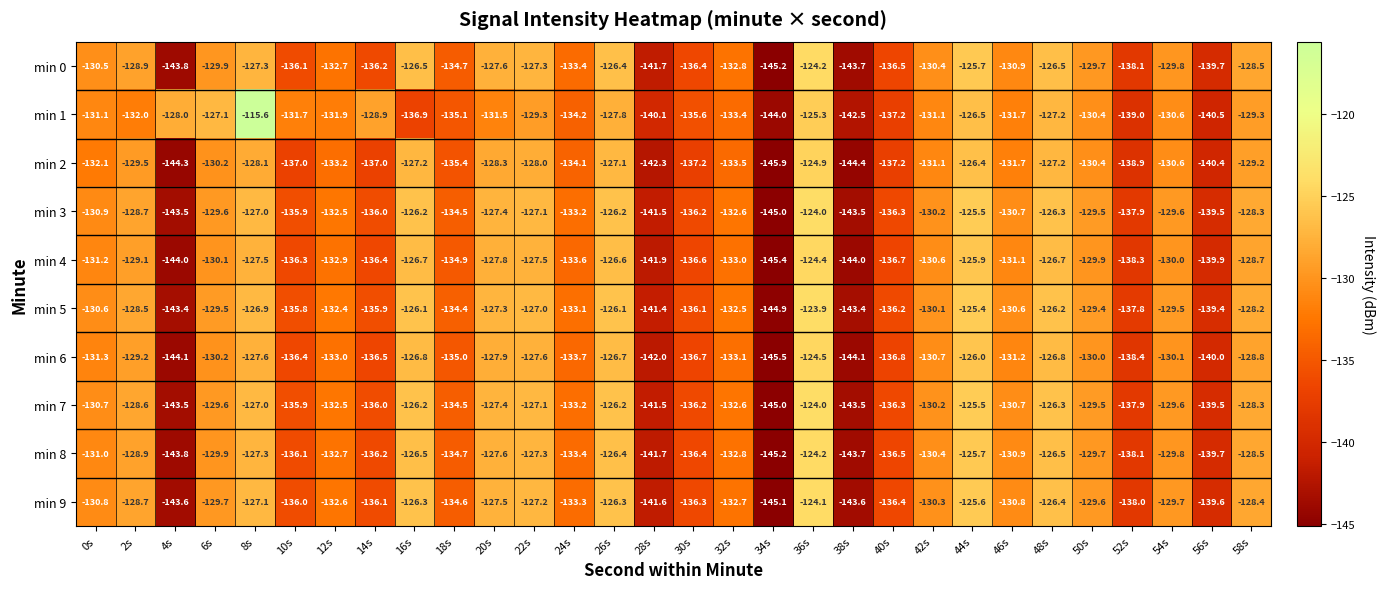

At which category is the sum across all series the highest?

36s